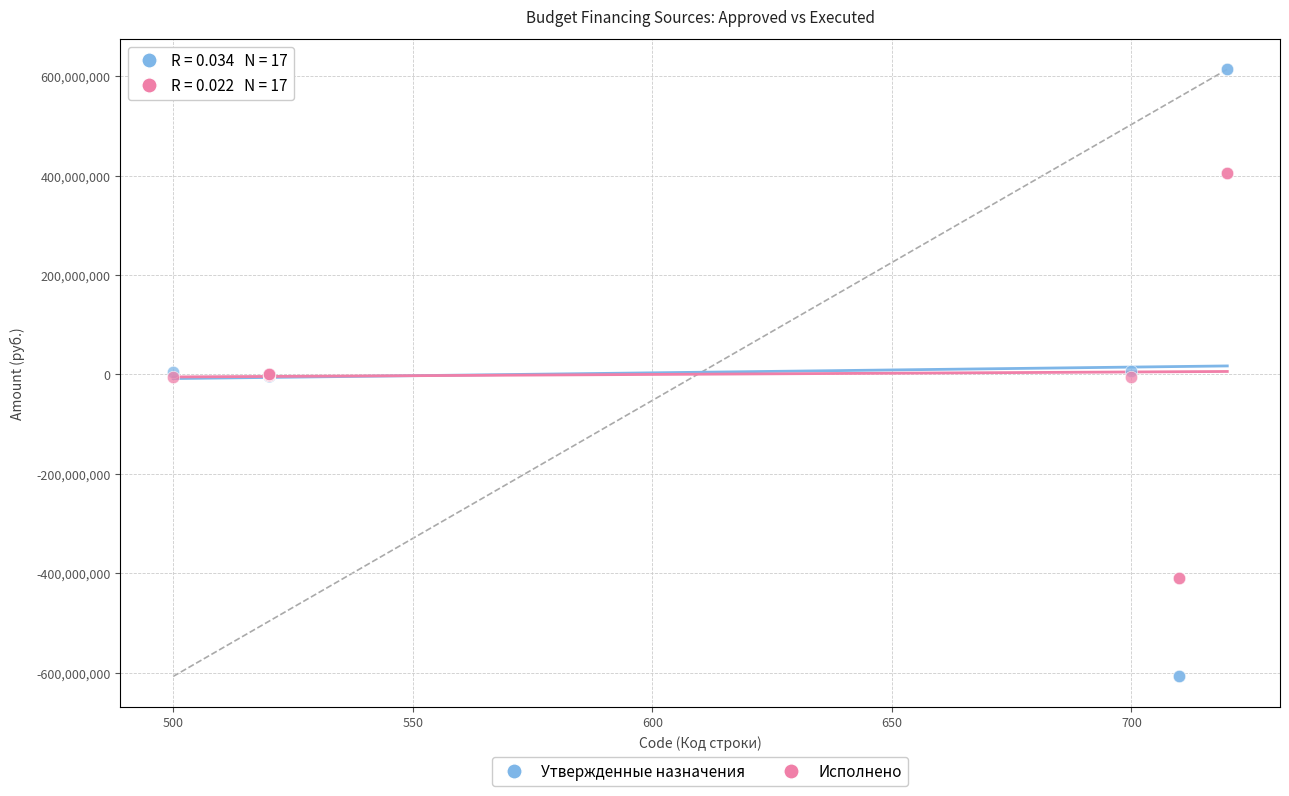

Which series contains the highest Y value?

Утвержденные назначения